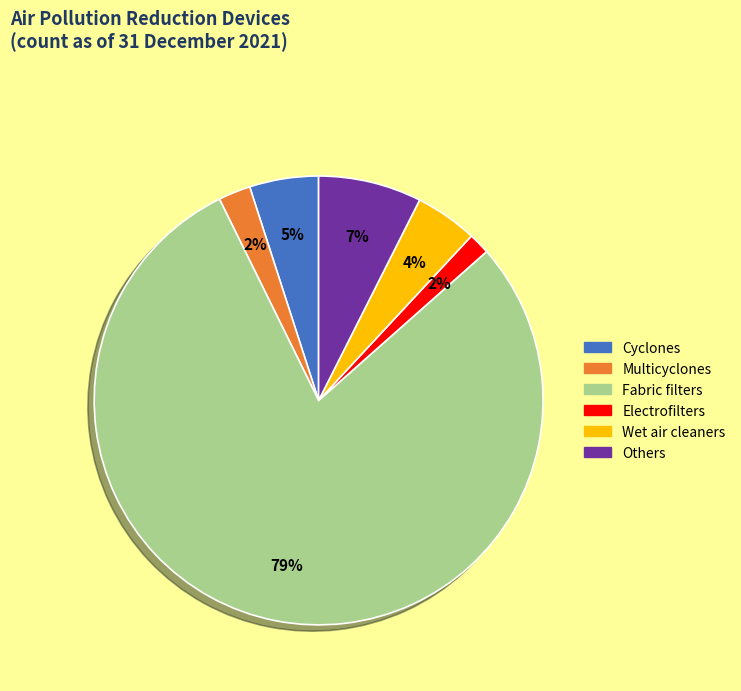

Which has a higher value, Wet air cleaners or Electrofilters?

Wet air cleaners